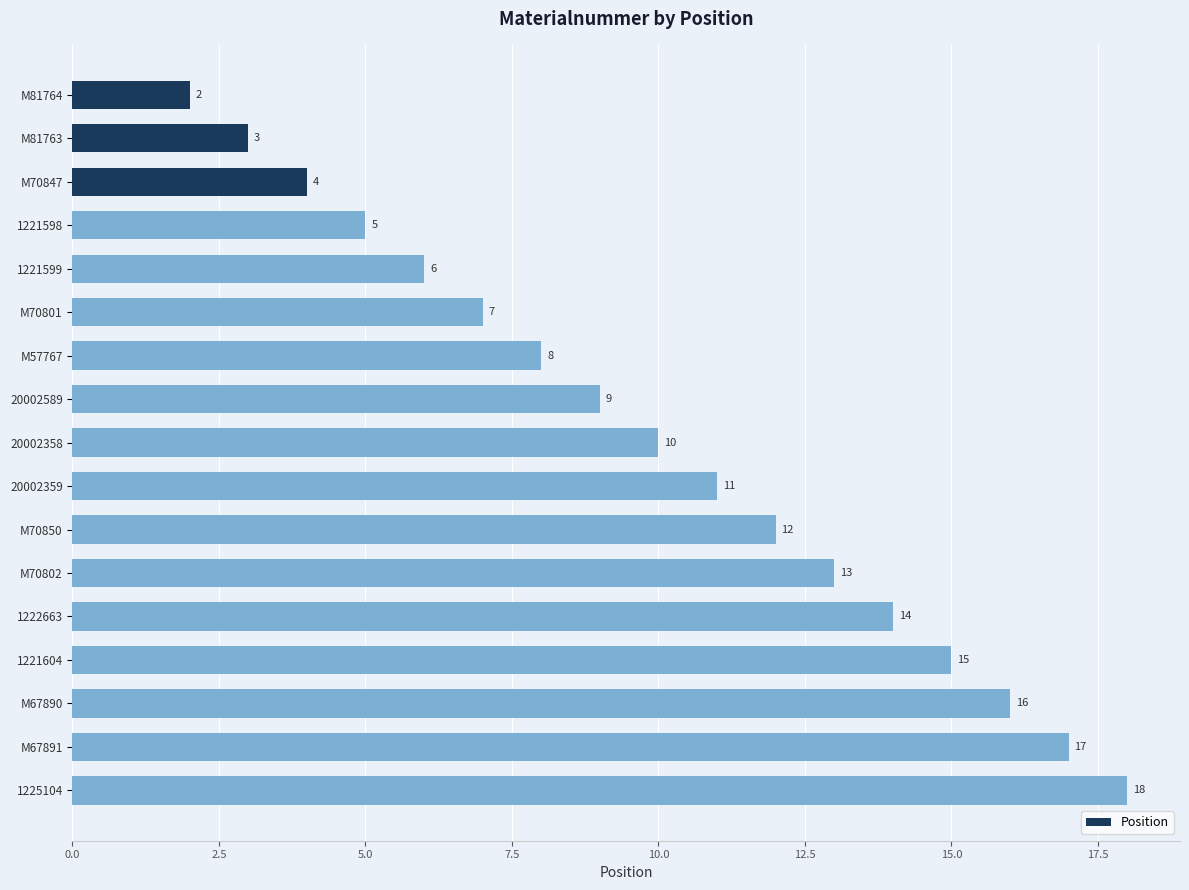

What is the difference between the second highest and minimum values?

15